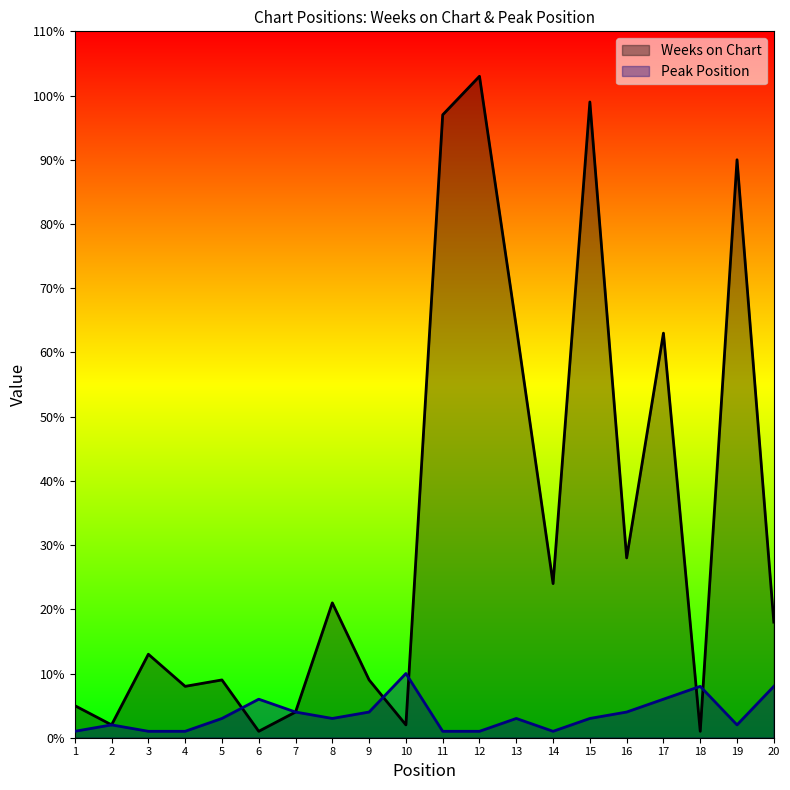

How many lines are shown in the chart?

2